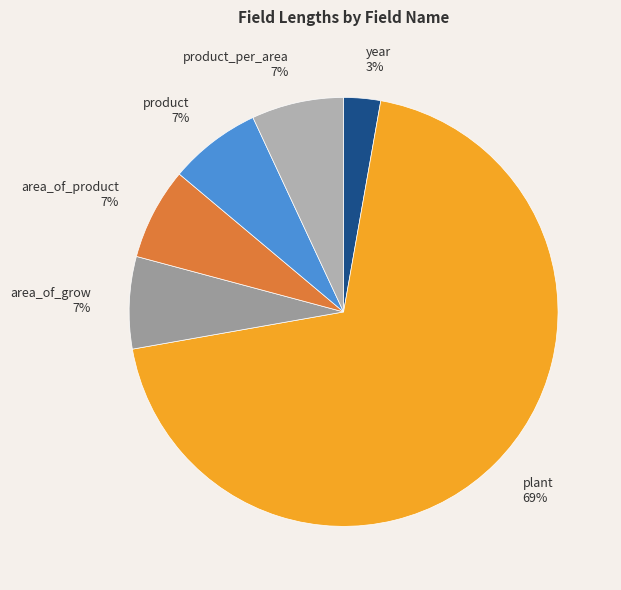

Combined, do product and area_of_product account for over 50%?

No